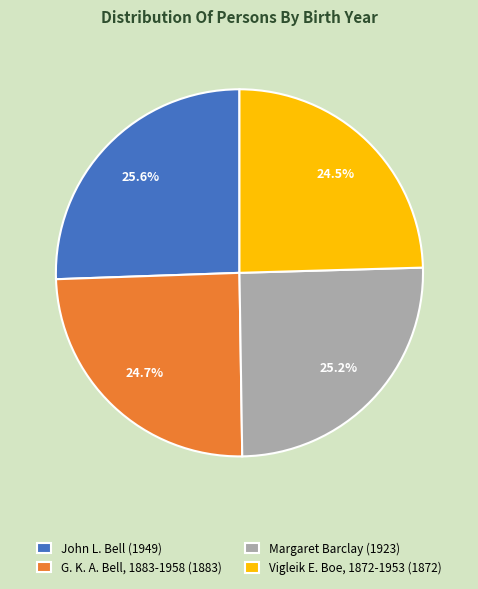

What is the ratio of the value at Vigleik E. Boe, 1872-1953 (1872) to the value at G. K. A. Bell, 1883-1958 (1883)?

1.0